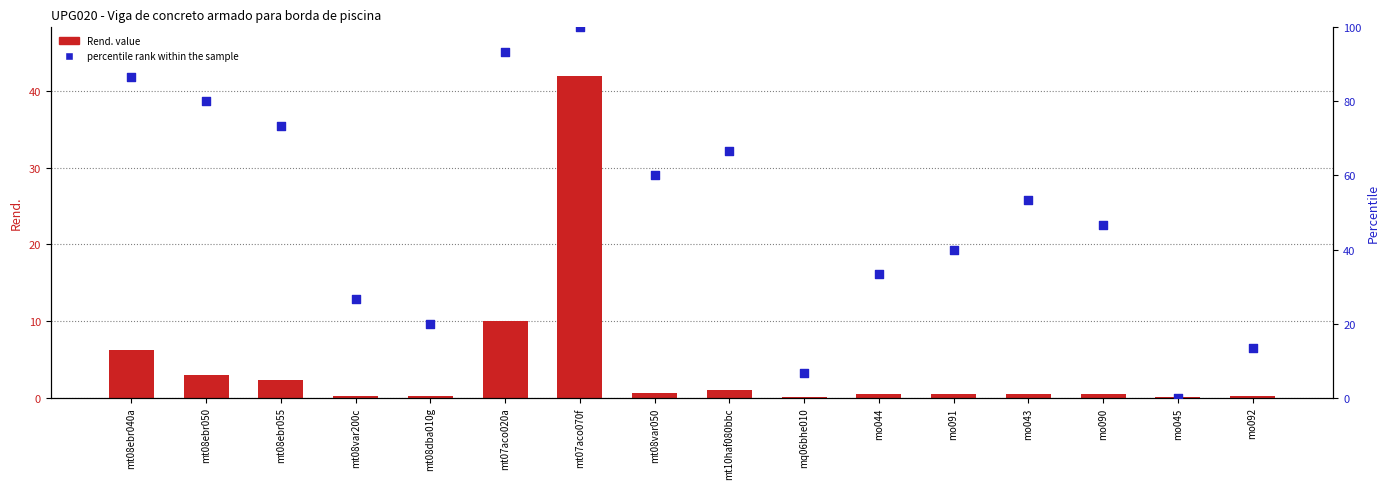

At how many categories does at least one series exceed 49?

8